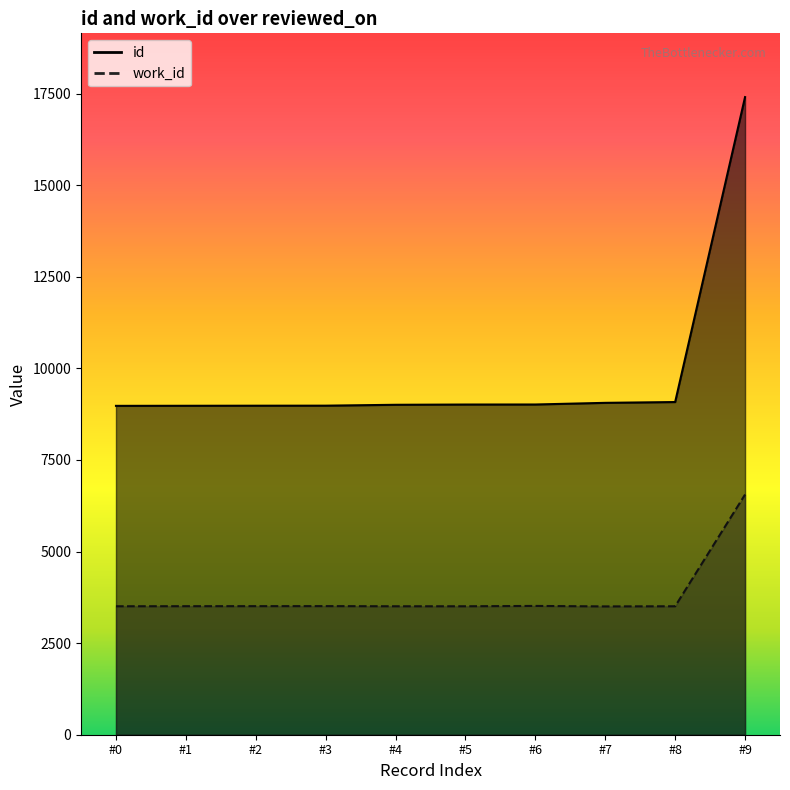

Between #5 and #8, which series saw the biggest shift?

id